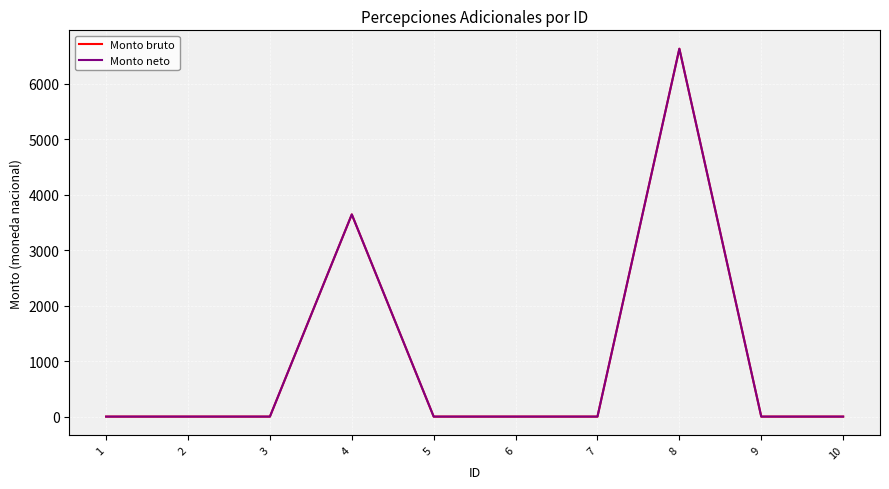

Does the chart have visible grid lines?

Yes